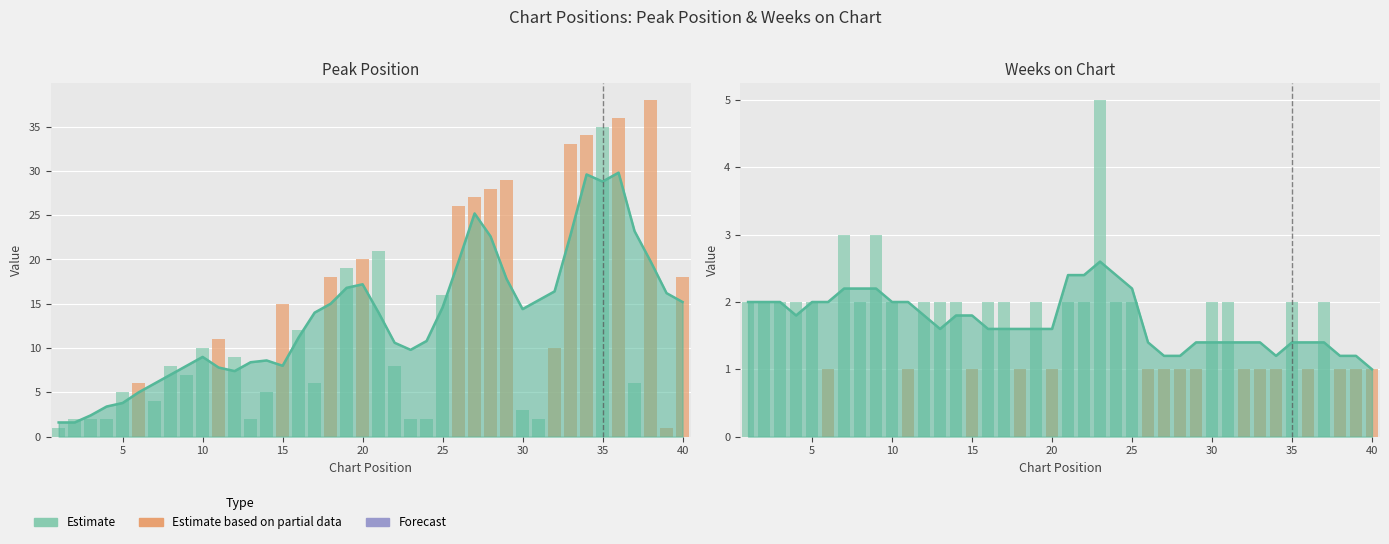

What is the value of the Weeks on Chart bar at the 10th from the left?

2